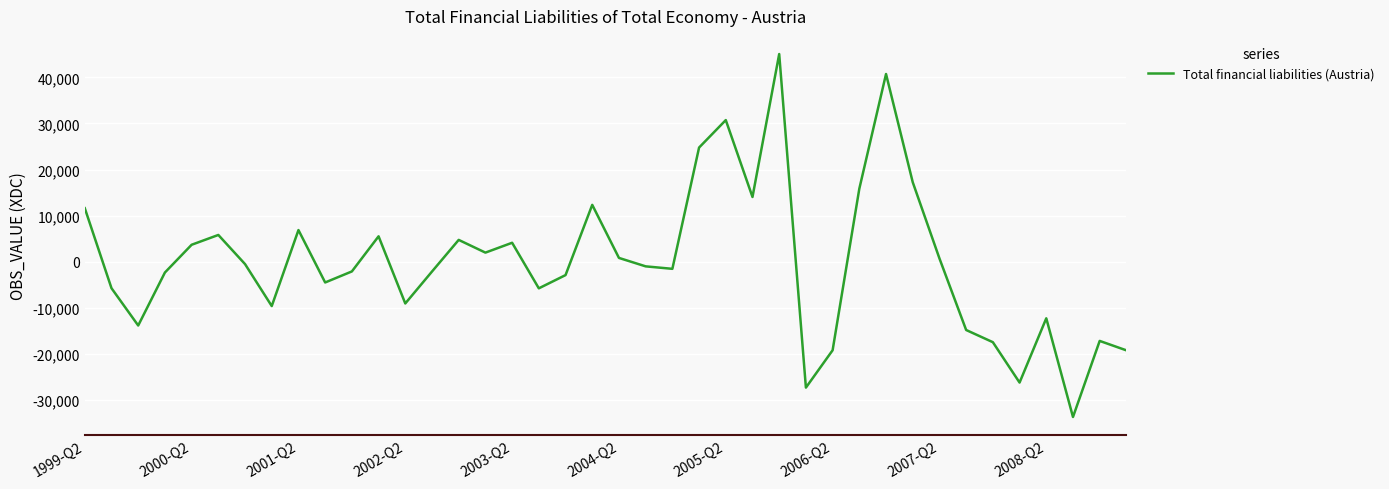

What is the difference between the maximum and minimum values?

78695